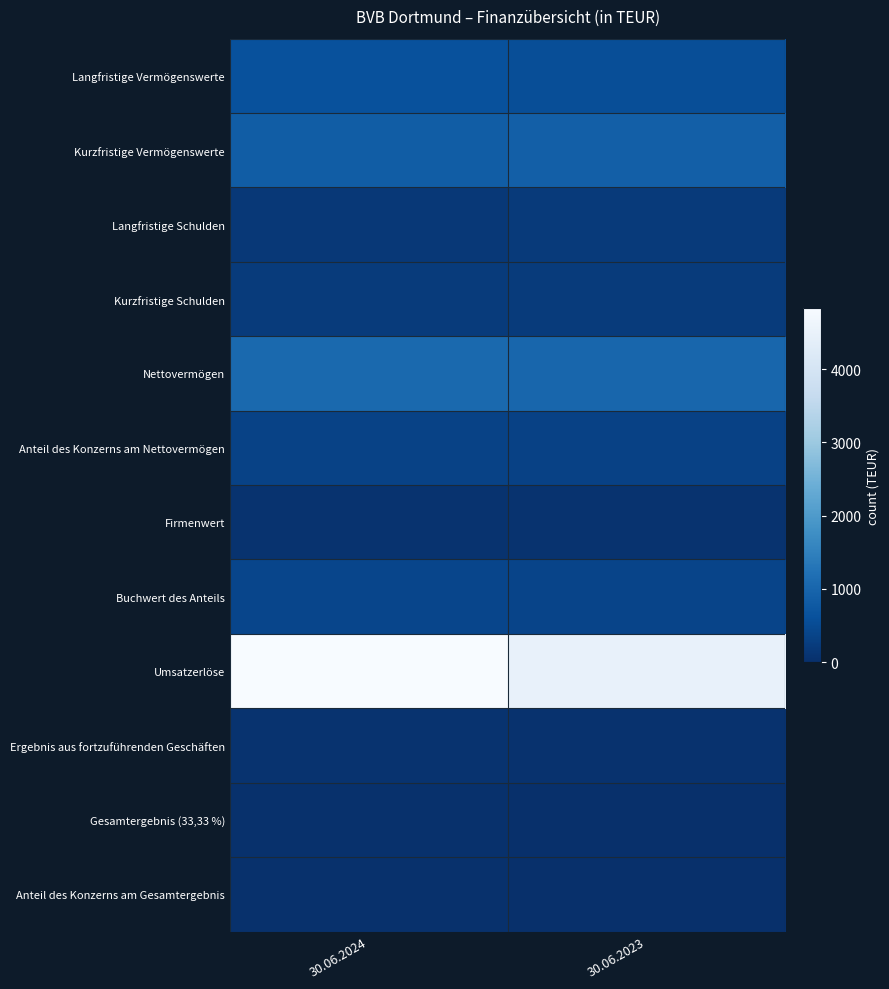

Between 30.06.2024 and 30.06.2023, which series saw the biggest shift?

Umsatzerlöse